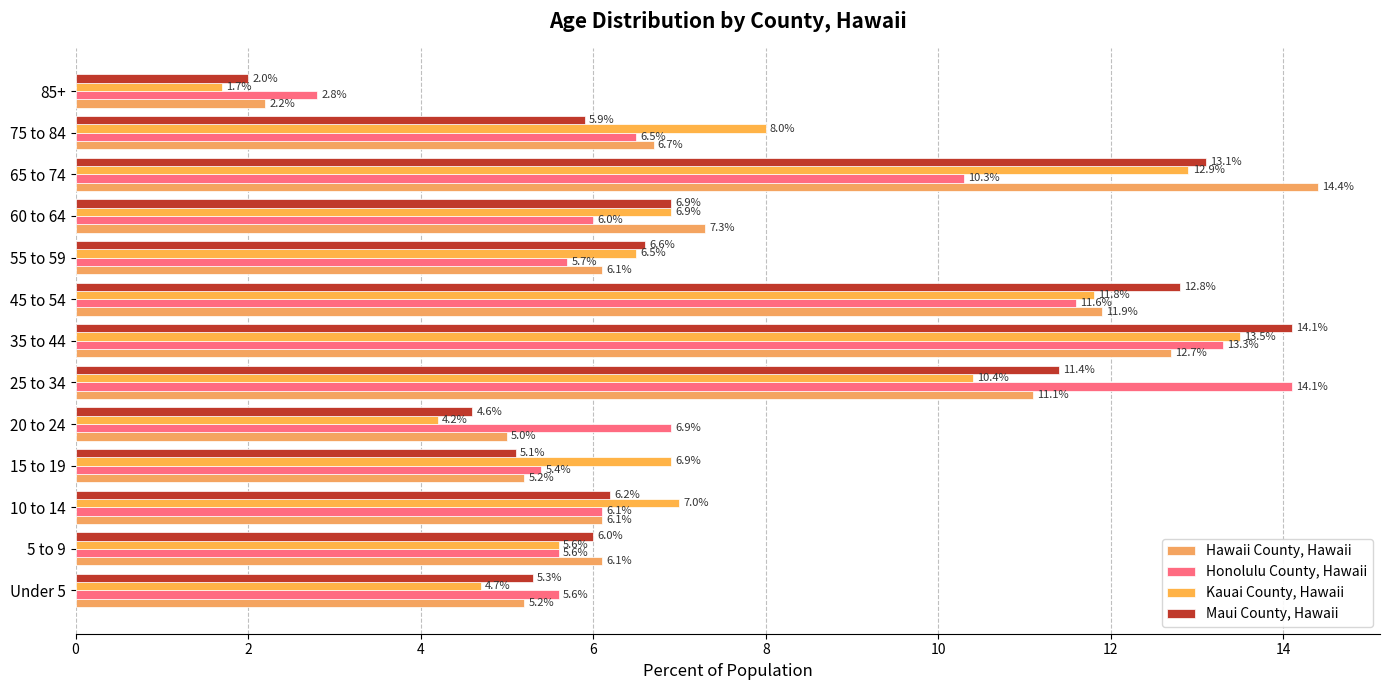

At which label does Hawaii County, Hawaii reach its peak?

65 to 74